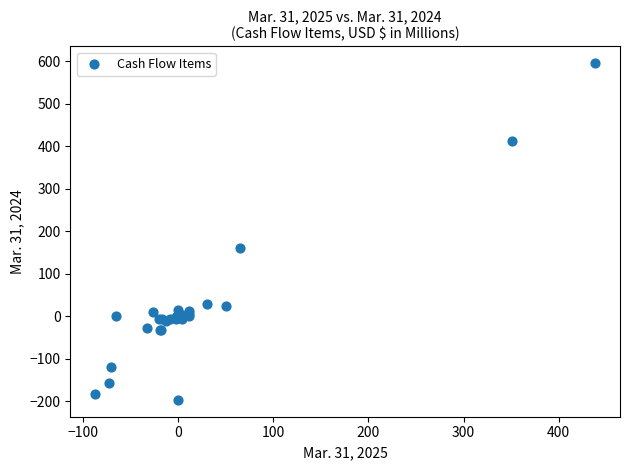

What Y value in the scatter plot is closest to 199?

161.2